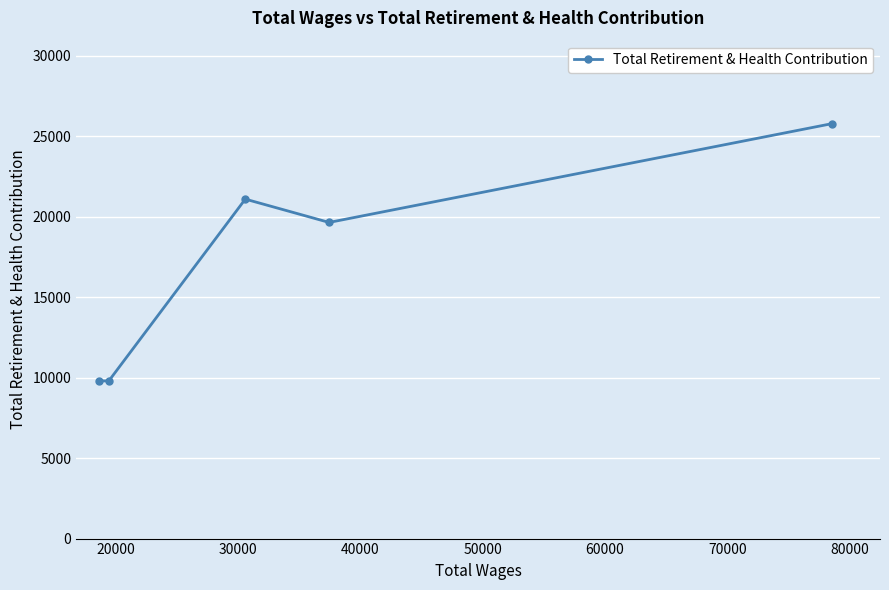

What is the sum of all values?

86091